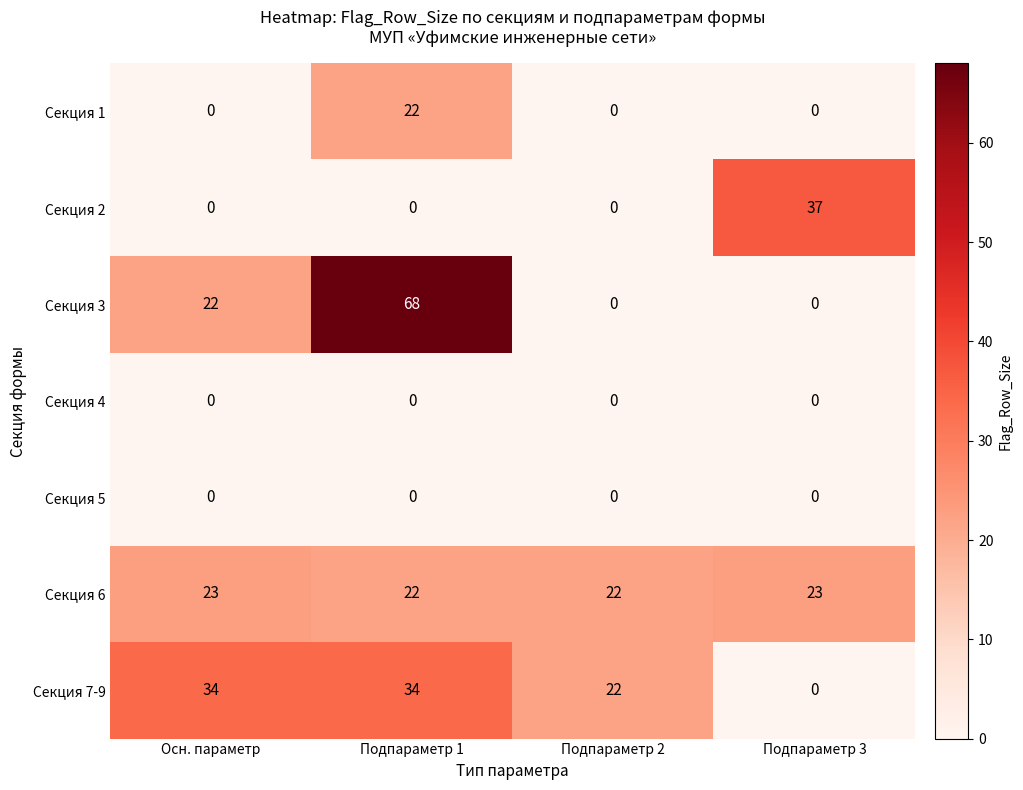

At how many categories does at least one series exceed 29?

3